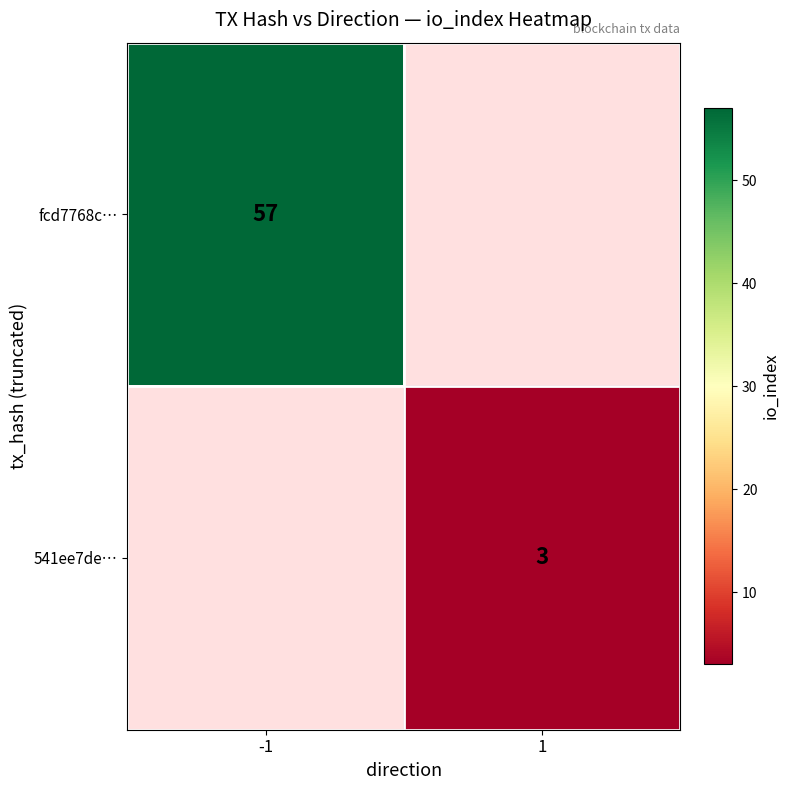

How many series are shown in this chart?

2